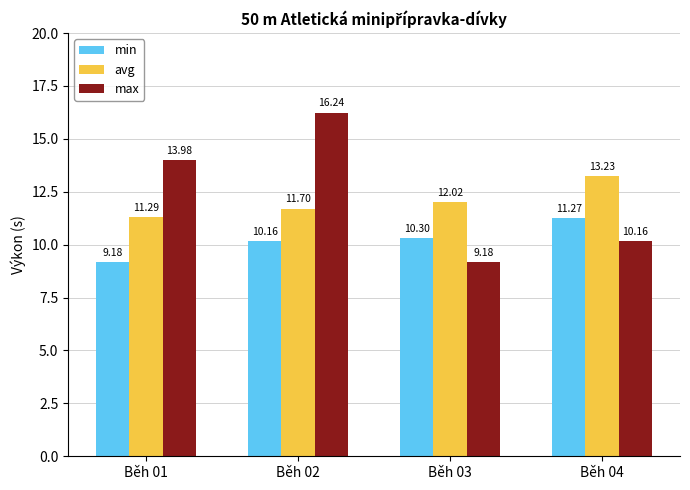

Between Běh 01 and Běh 02, which series saw the biggest shift?

max